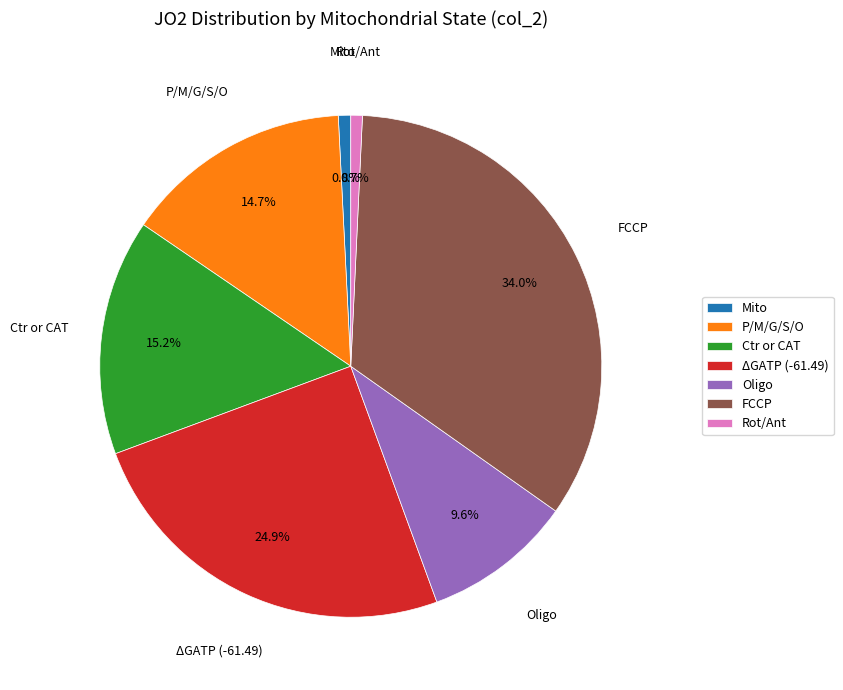

True or false: Oligo accounts for 10% of the total.

True